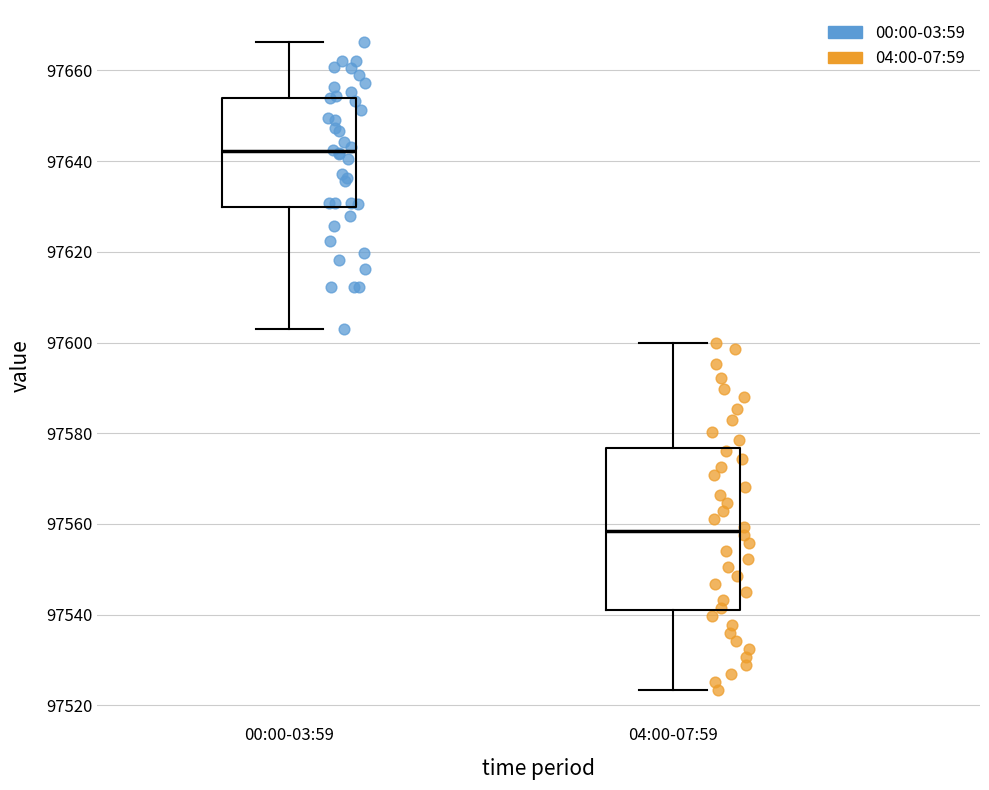

Reading left to right, read every box against the y-axis: the position of its median line, the range the box covers, and the ends of its whiskers. The values are not printed on the chart, so give them approximately, as read against the axis.

00:00-03:59: median 97642, box 97630 to 97654, whiskers 97604 to 97666
04:00-07:59: median 97558, box 97540 to 97576, whiskers 97524 to 97600